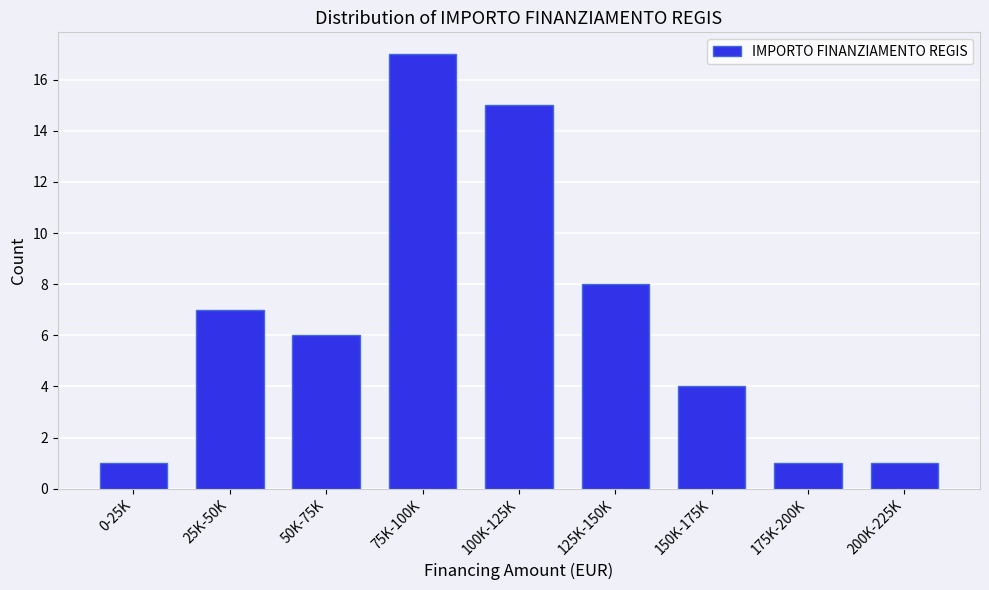

Reading left to right, extract all data points from this chart.

0-25K=1	25K-50K=7	50K-75K=6	75K-100K=17	100K-125K=15	125K-150K=8	150K-175K=4	175K-200K=1	200K-225K=1